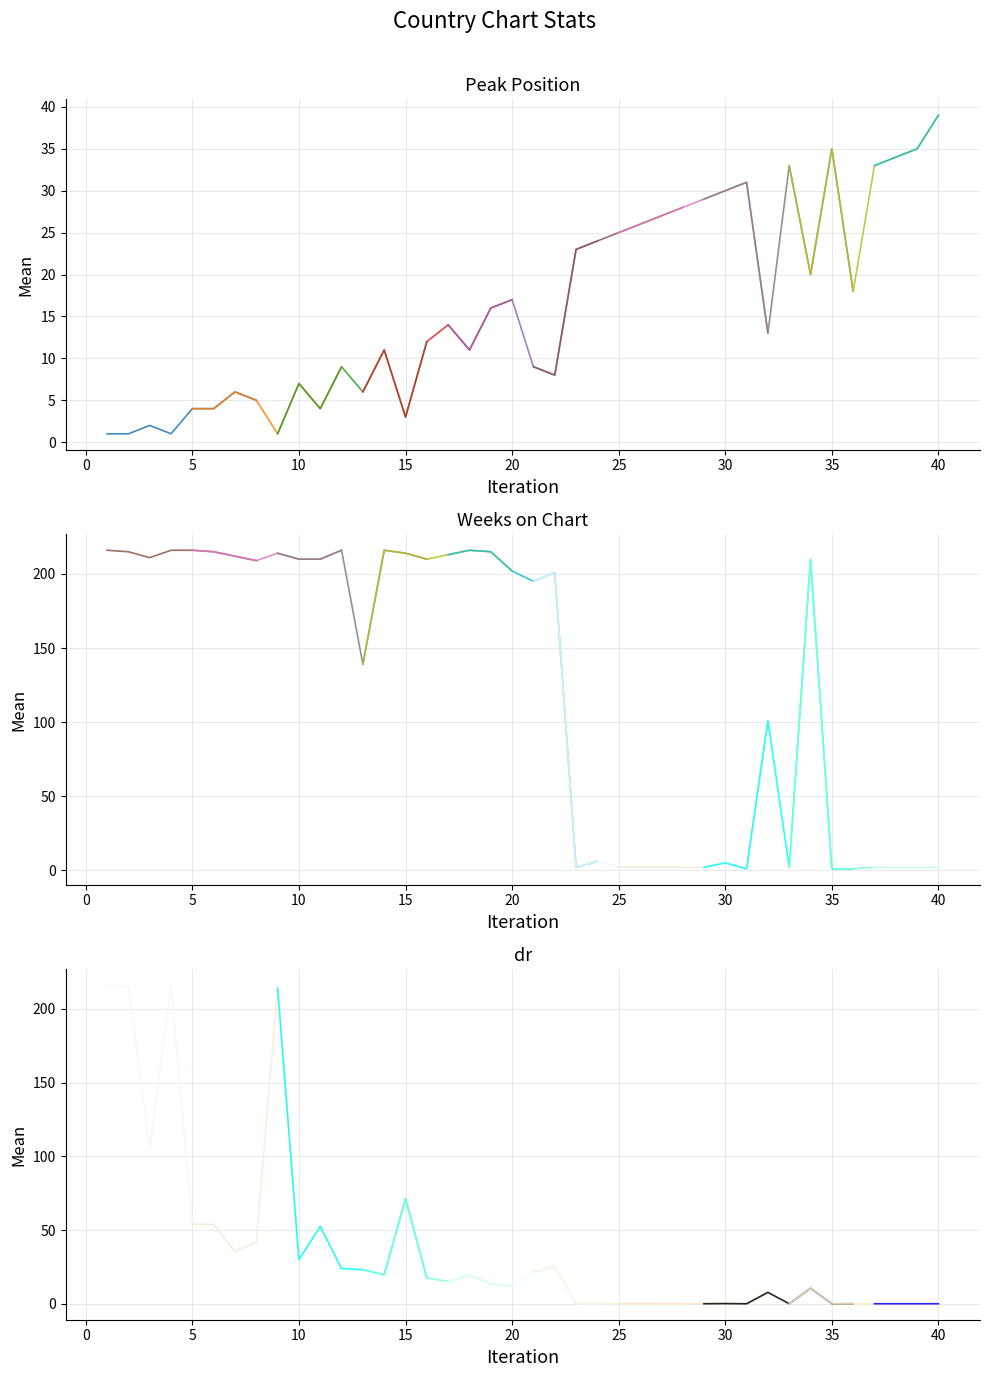

Rank the categories by Peak Position value from lowest to highest.

1, 2, 4, 9, 3, 15, 5, 6, 11, 8, 7, 13, 10, 22, 12, 21, 14, 18, 16, 32, 17, 19, 20, 36, 34, 23, 24, 25, 26, 27, 28, 29, 30, 31, 33, 37, 38, 35, 39, 40